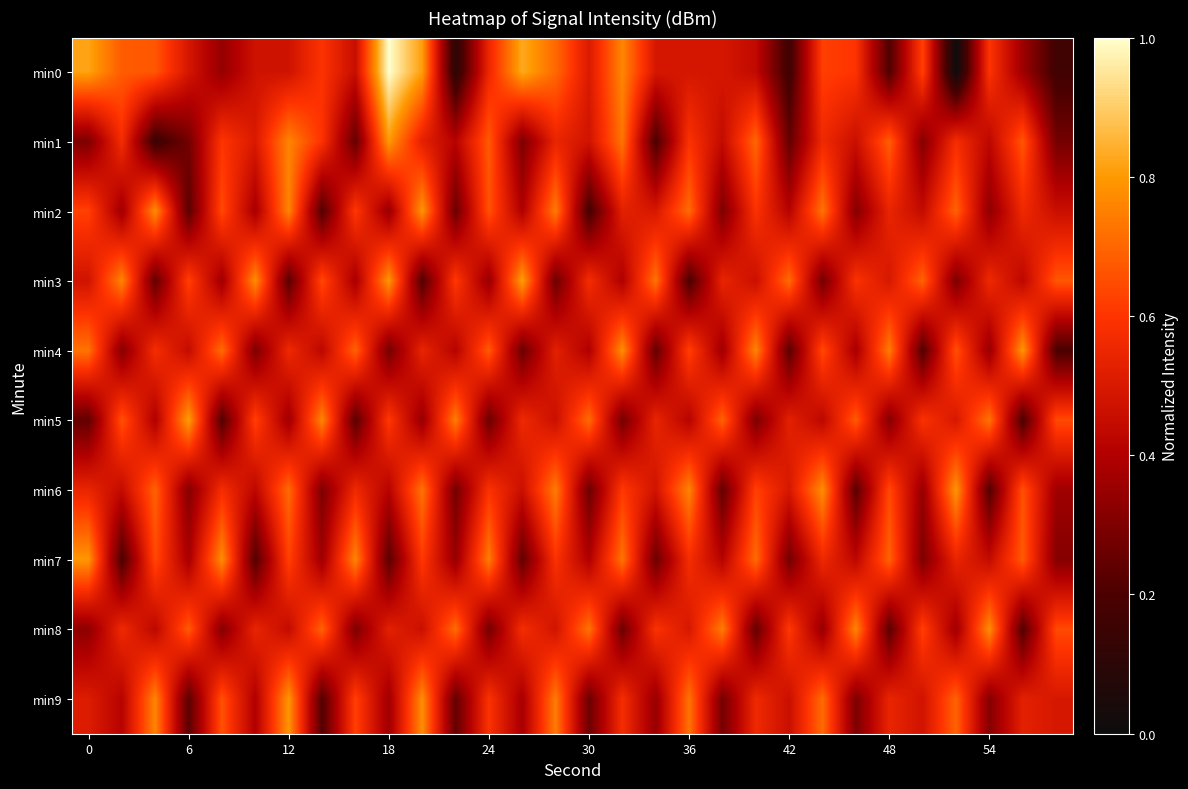

How many series are shown in this chart?

10